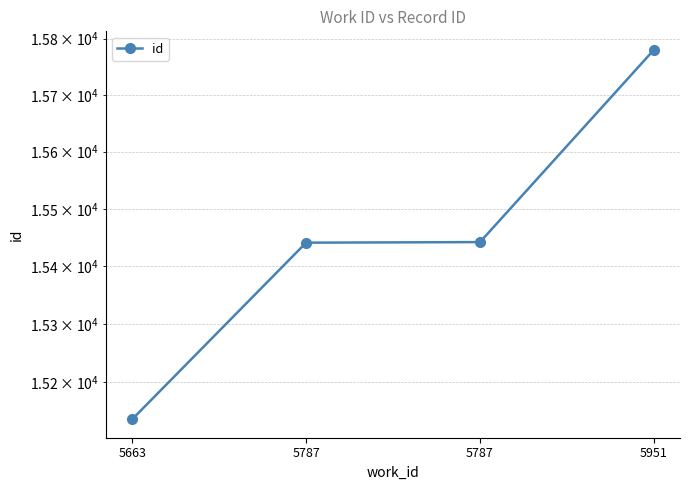

Which category has the highest value across all series?

5951